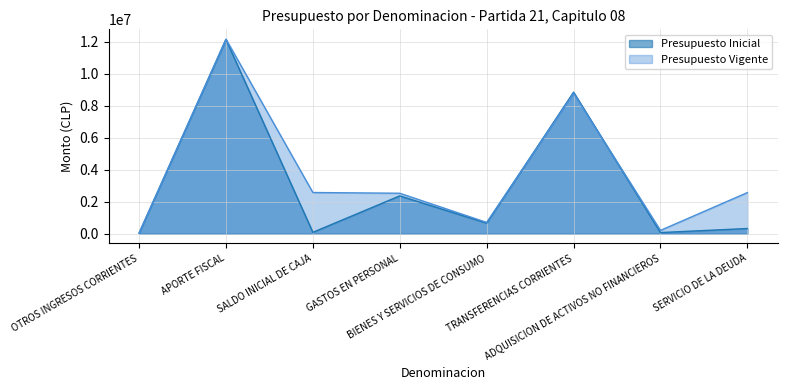

Reading left to right, transcribe all the data shown in this chart.

Presupuesto Inicial: 31857	12128744	82834	2360323	655277	8840744	67468	319623
Presupuesto Vigente: 31857	12158588	2570666	2524530	700277	8768744	202968	2564592